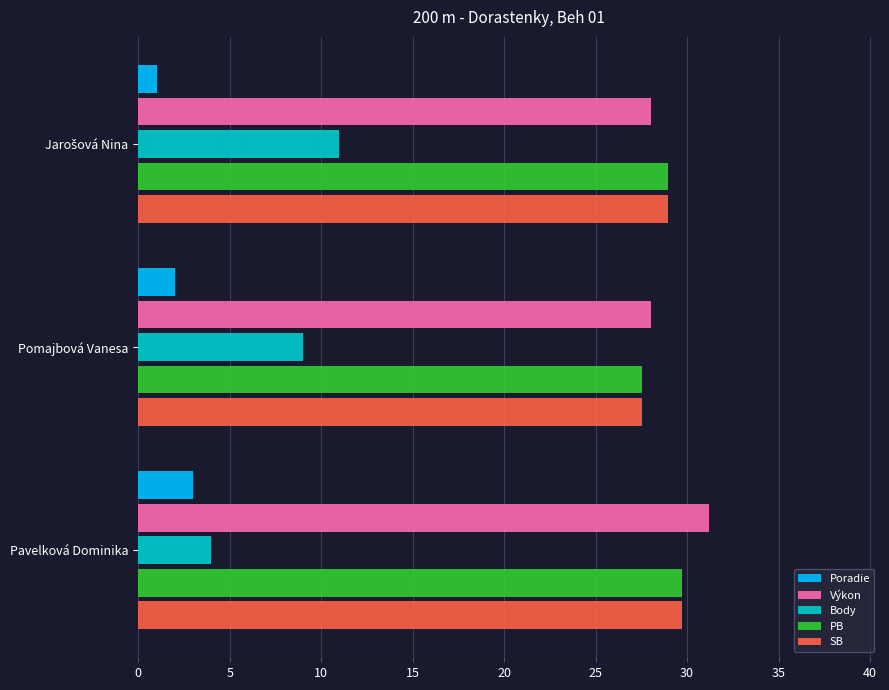

Is it true that SB equals 40.3 at Pavelková Dominika?

False